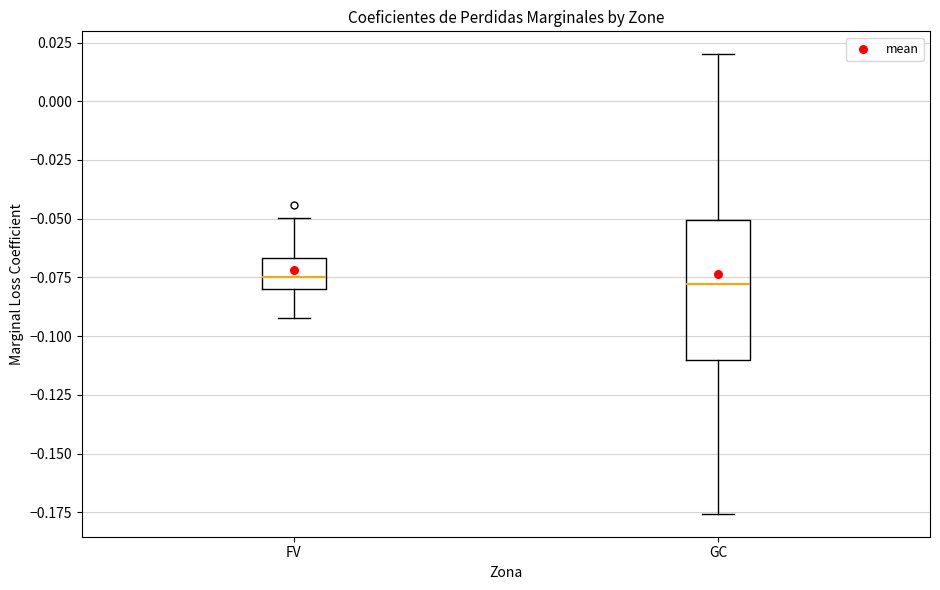

Where does the lower whisker of the box for FV end on the y-axis? The values are not printed on the chart, so give them approximately, as read against the axis.

-0.090